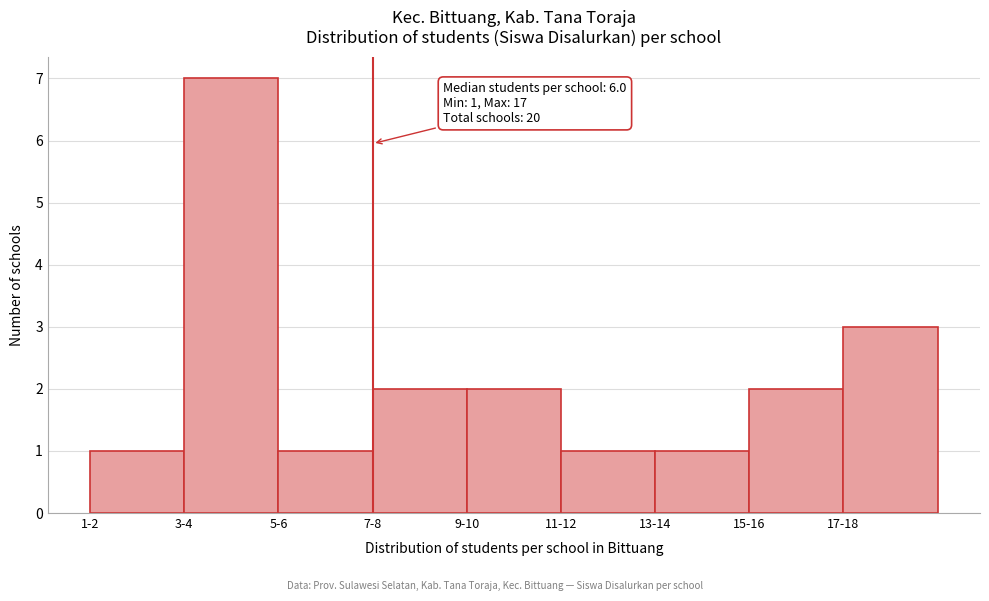

Reading left to right, list all the values displayed in this chart.

1	7	1	2	2	1	1	2	3